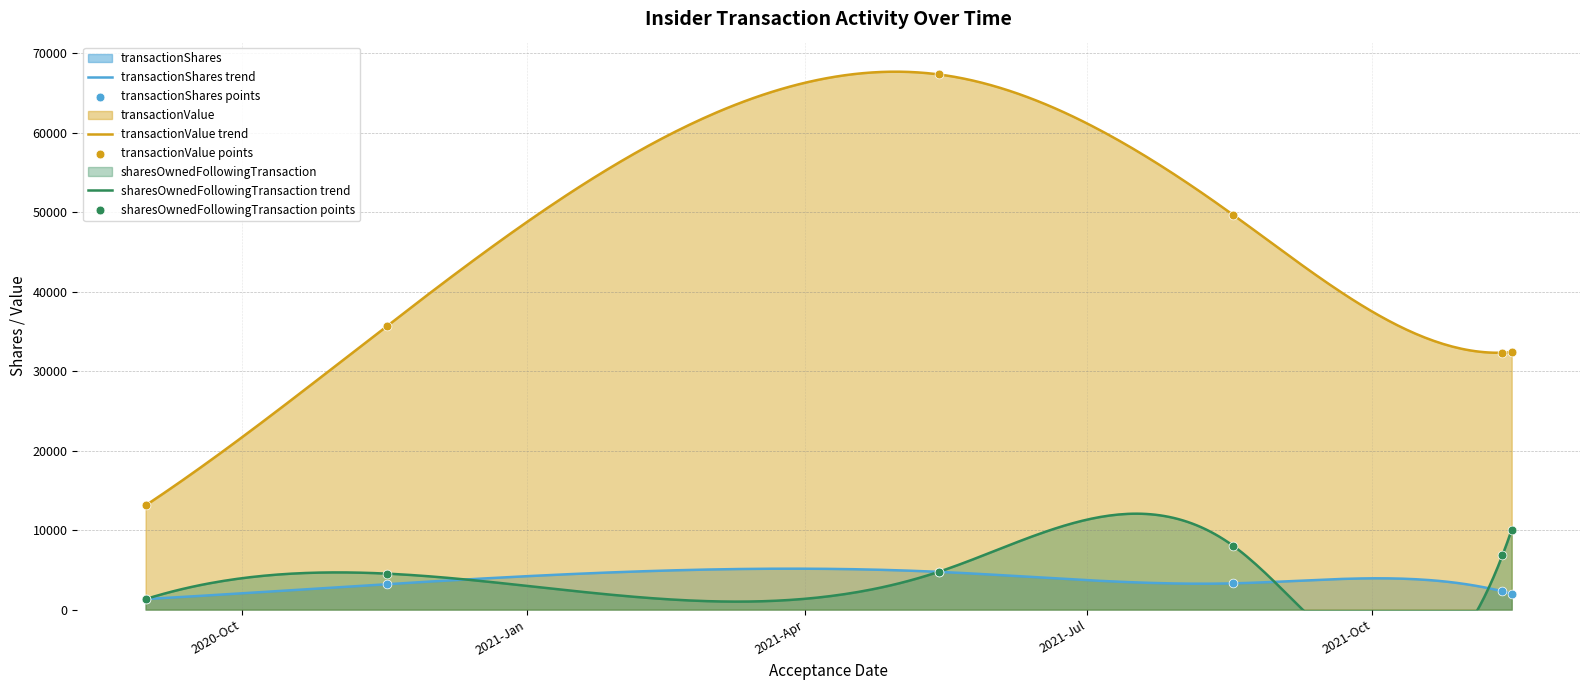

Which series contains the lowest Y value?

transactionShares